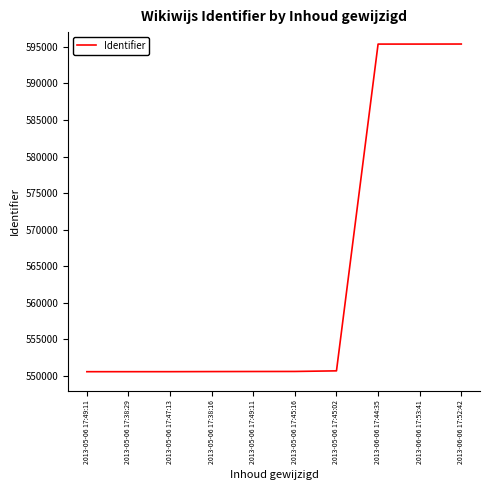

What is the label of the 2nd point from the right?

2013-06-06 17:53:41